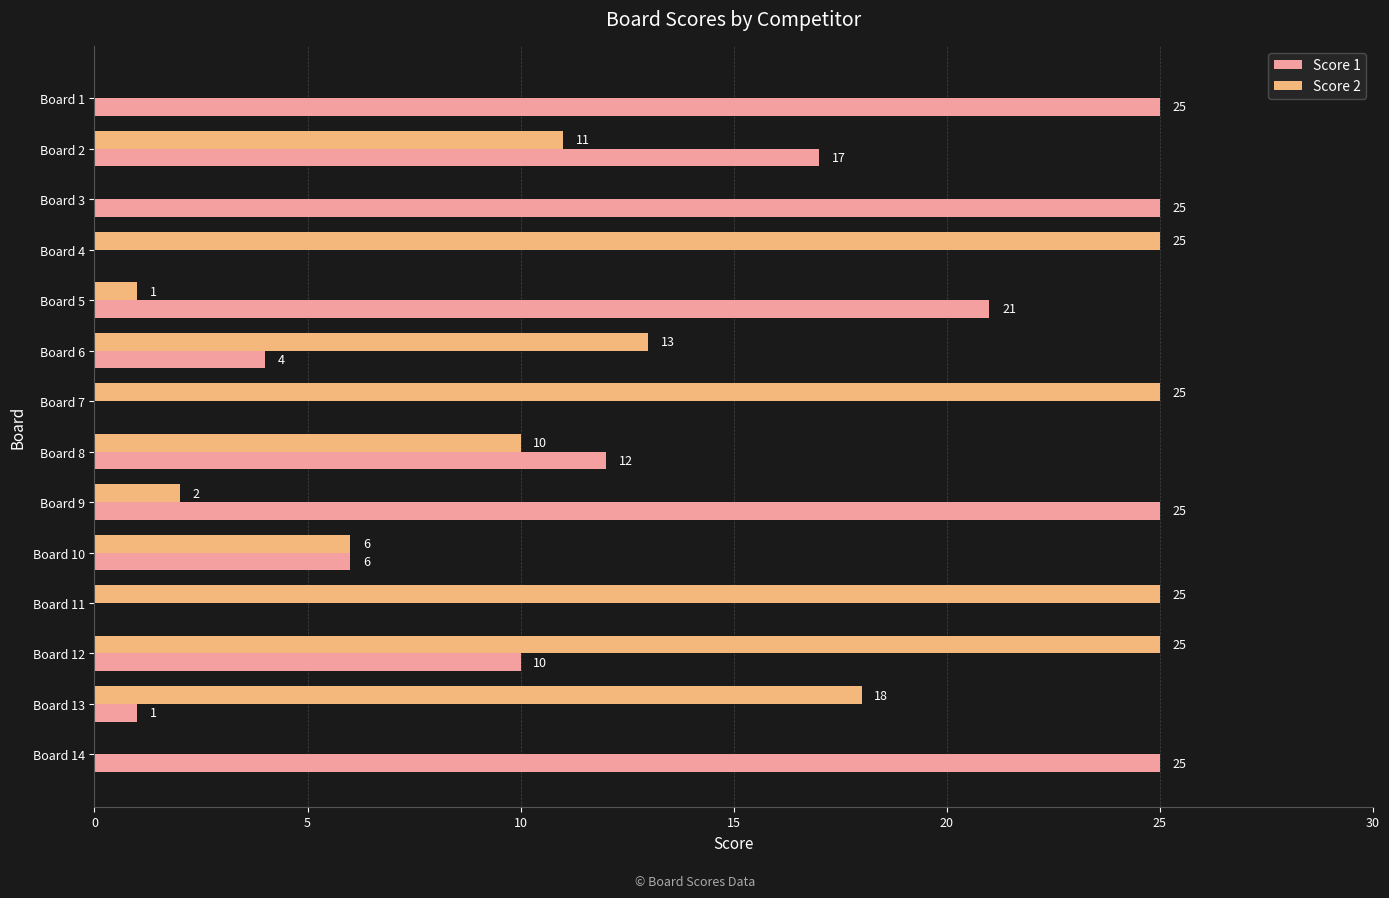

At which label is Score 2 closest to 12?

Board 2